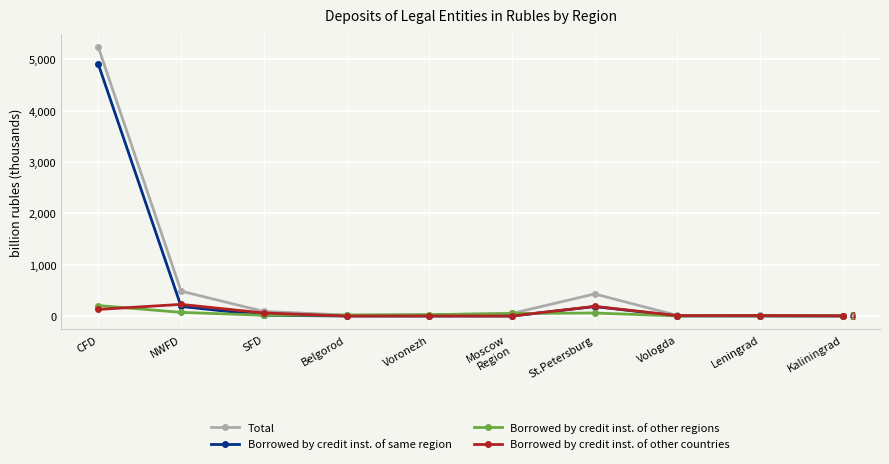

Which label corresponds to the largest value in the chart?

CFD